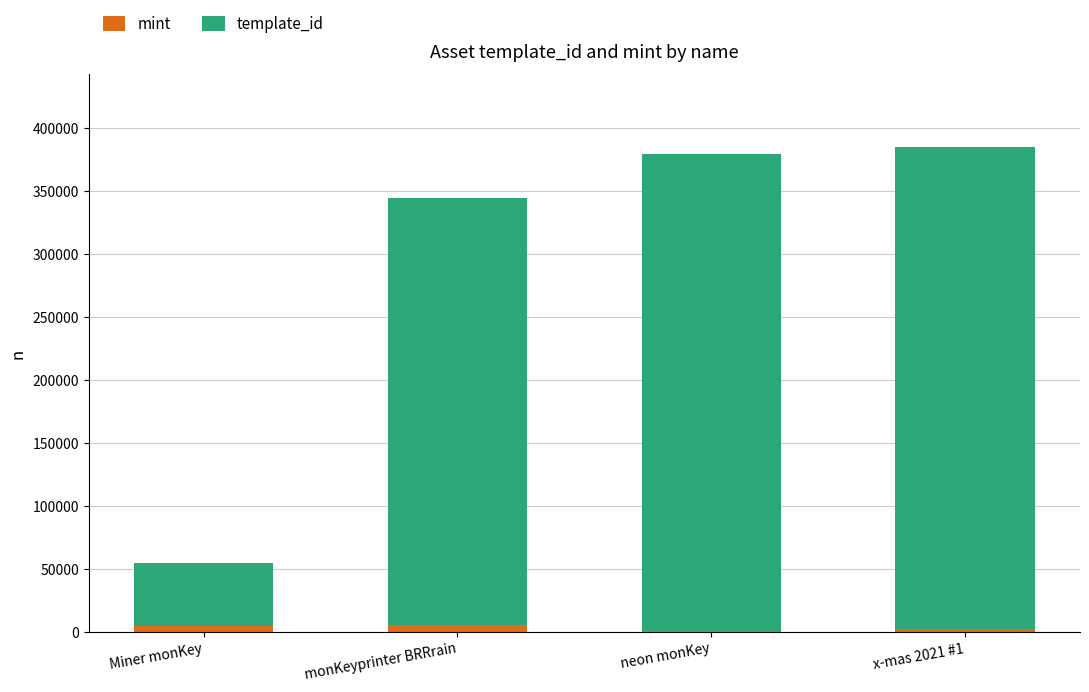

Count the mint values in the range 2066 to 5194.

3